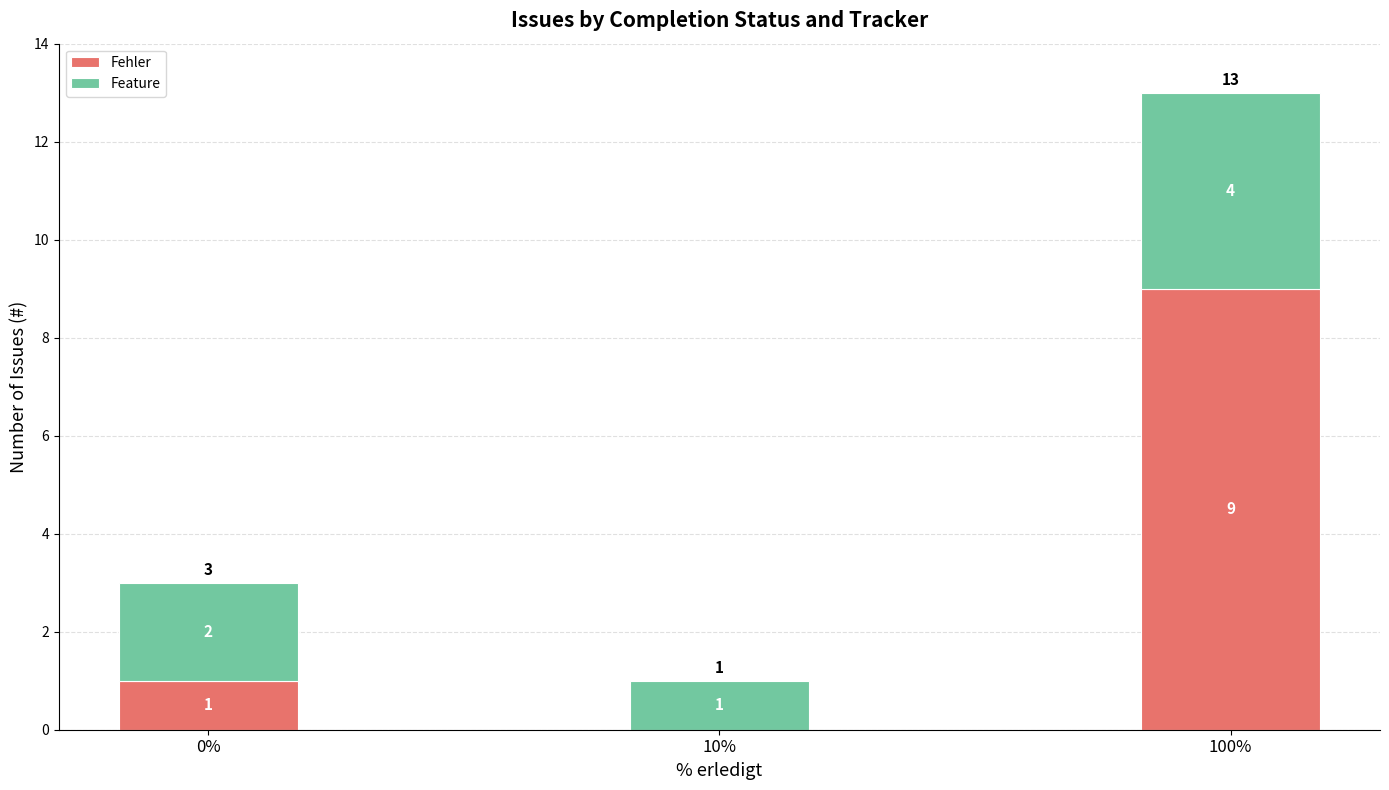

True or false: Fehler has a value of -4 at 10%.

False